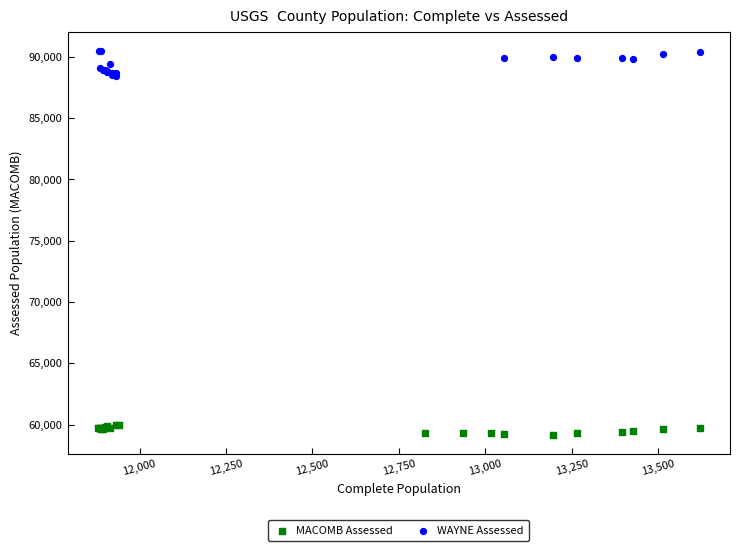

Which series contains the lowest Y value?

MACOMB Assessed